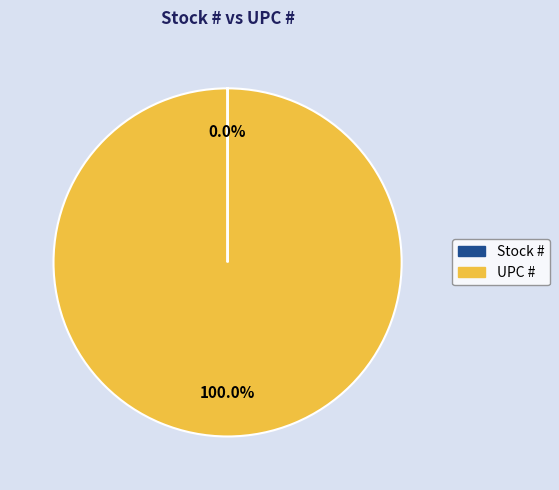

Which category has the biggest portion of the pie?

UPC #